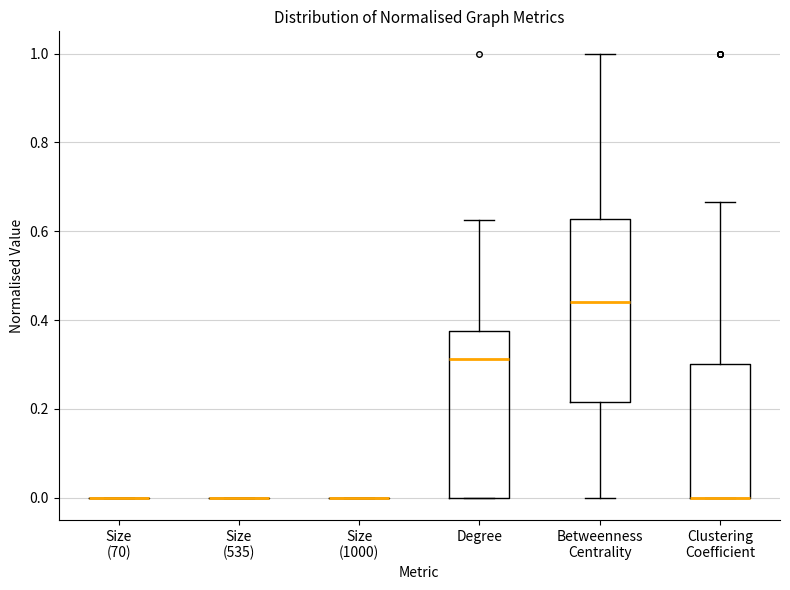

Reading left to right, read every box against the y-axis: the position of its median line, the range the box covers, and the ends of its whiskers. The values are not printed on the chart, so give them approximately, as read against the axis.

Size (70): box collapsed to a line at 0.00, whiskers 0.00 to 0.00
Size (535): box collapsed to a line at 0.00, whiskers 0.00 to 0.00
Size (1000): box collapsed to a line at 0.00, whiskers 0.00 to 0.00
Degree: median 0.32, box 0.00 to 0.38, whiskers 0.00 to 0.62
Betweenness Centrality: median 0.44, box 0.22 to 0.62, whiskers 0.00 to 1.00
Clustering Coefficient: median 0.00 (drawn on the box's lower edge), box 0.00 to 0.30, whiskers 0.00 to 0.66